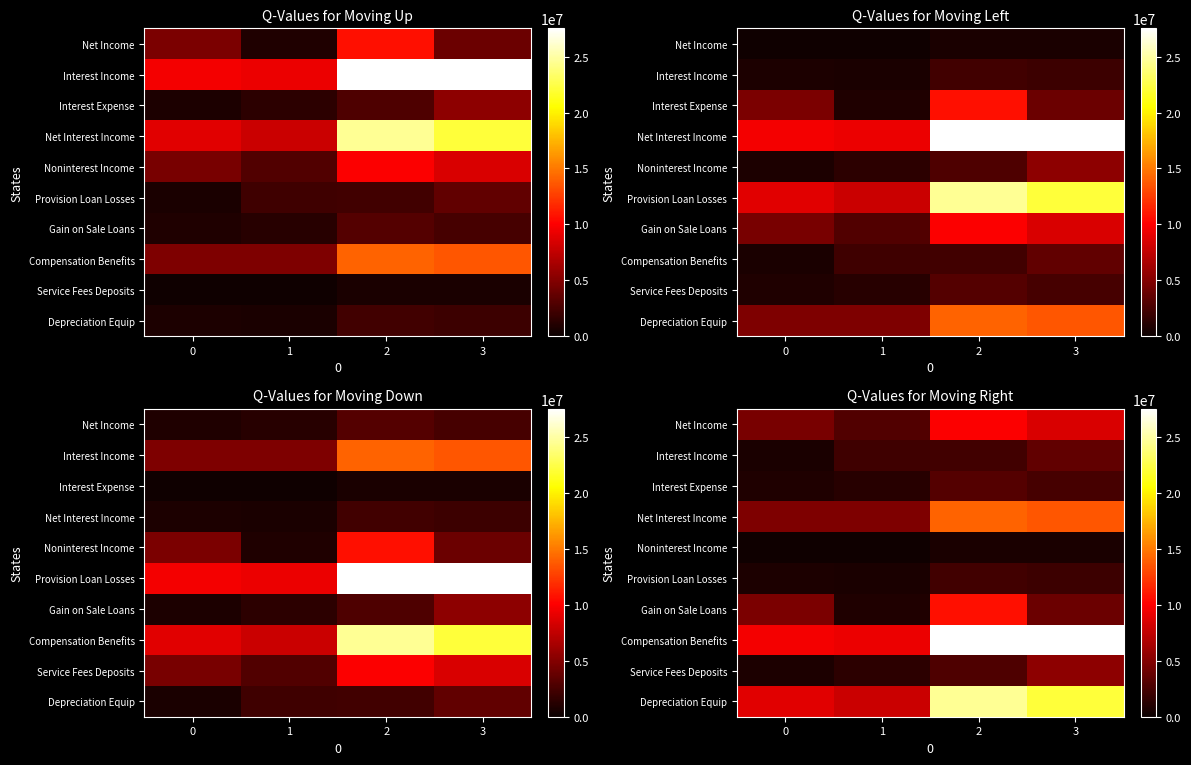

How many data points in Depreciation Equip are above 22126062?

1